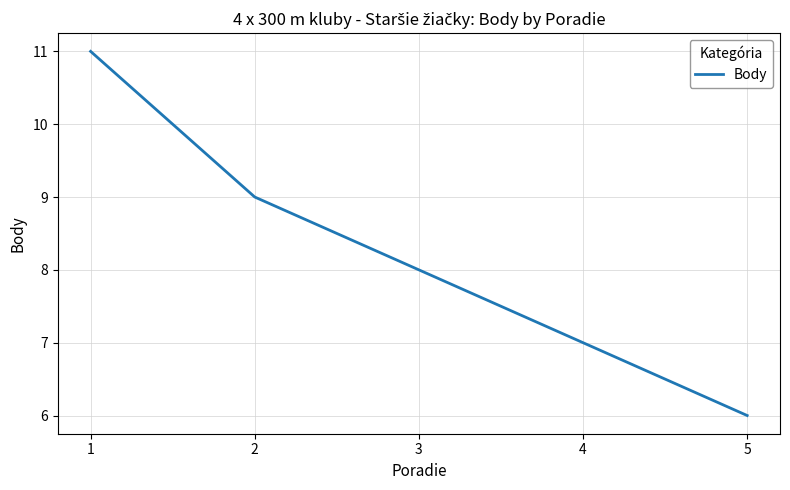

Between 2 and 5, which is larger?

2